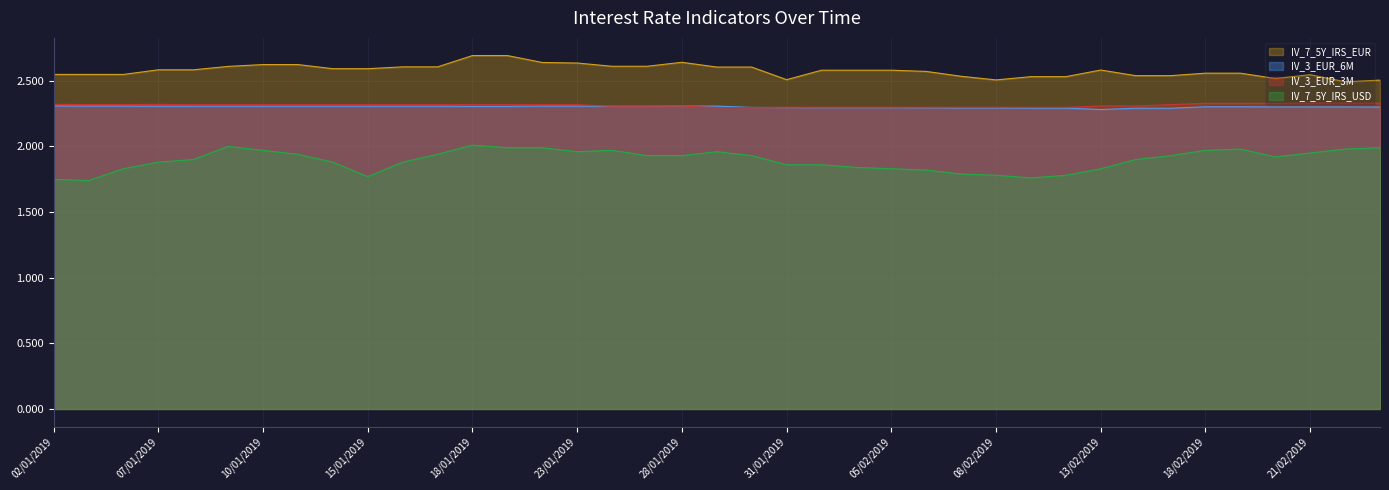

What is the label of the 27th point from the right?

18/01/2019